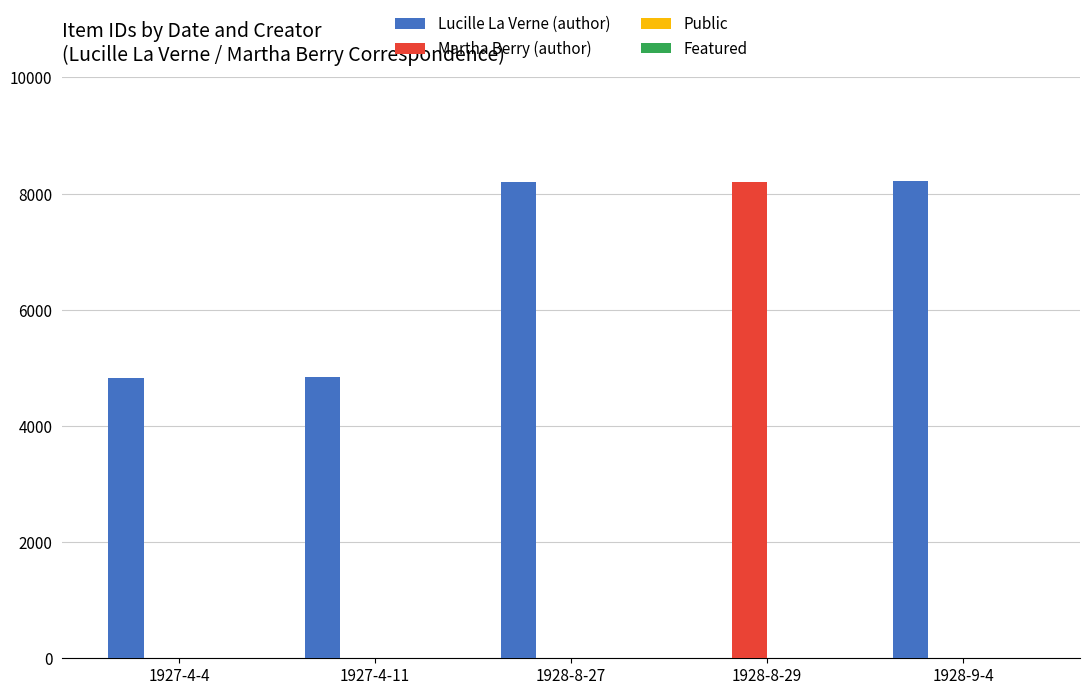

The value of Martha Berry (author) at 1928-8-27 is -3122. True or false?

False